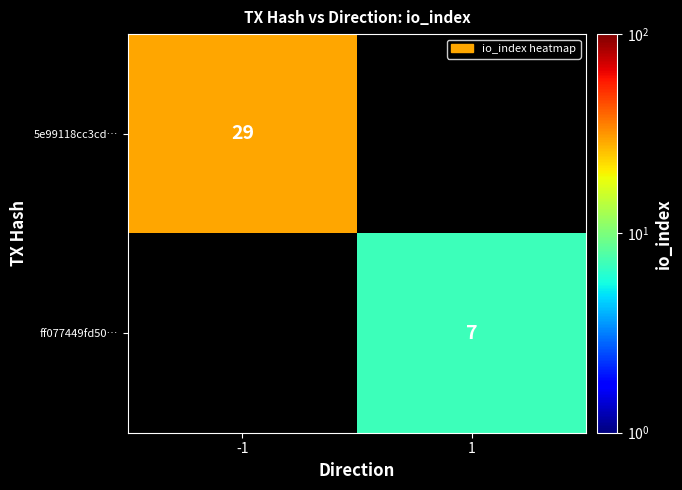

Is the value of 5e99118cc3cd… at -1 greater than the value of ff077449fd50… at 1?

Yes